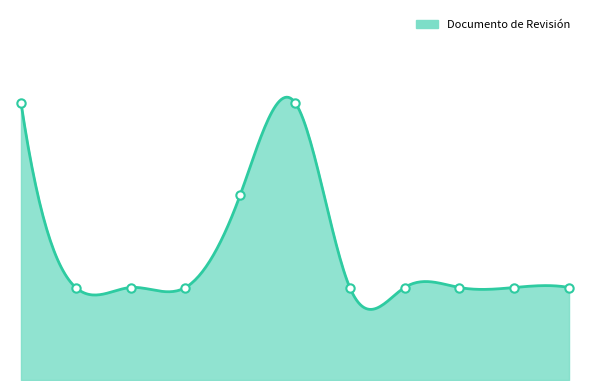

Reading left to right, list all the values displayed in this chart.

3	1	1	1	2	3	1	1	1	1	1